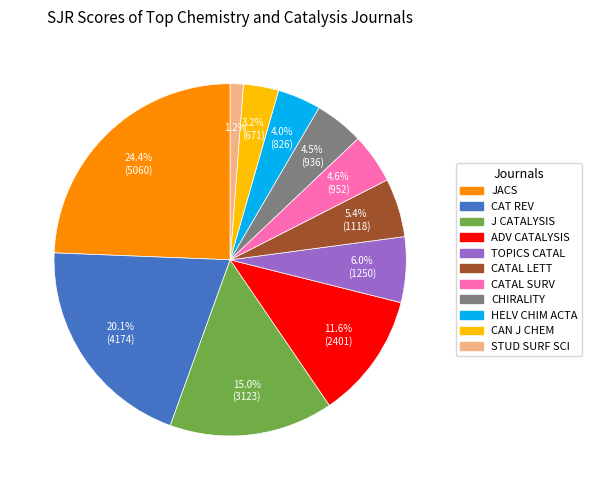

Is there a majority slice in this chart?

No